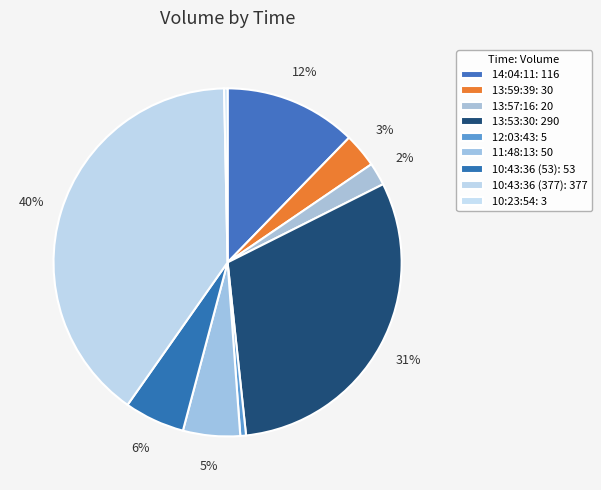

How many segments does this pie chart have?

9